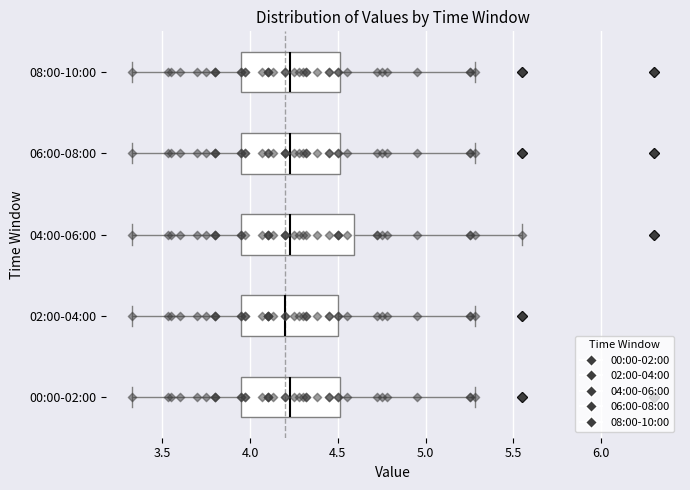

Where is the right edge of the box for 02:00-04:00 on the x-axis? The values are not printed on the chart, so give them approximately, as read against the axis.

4.50